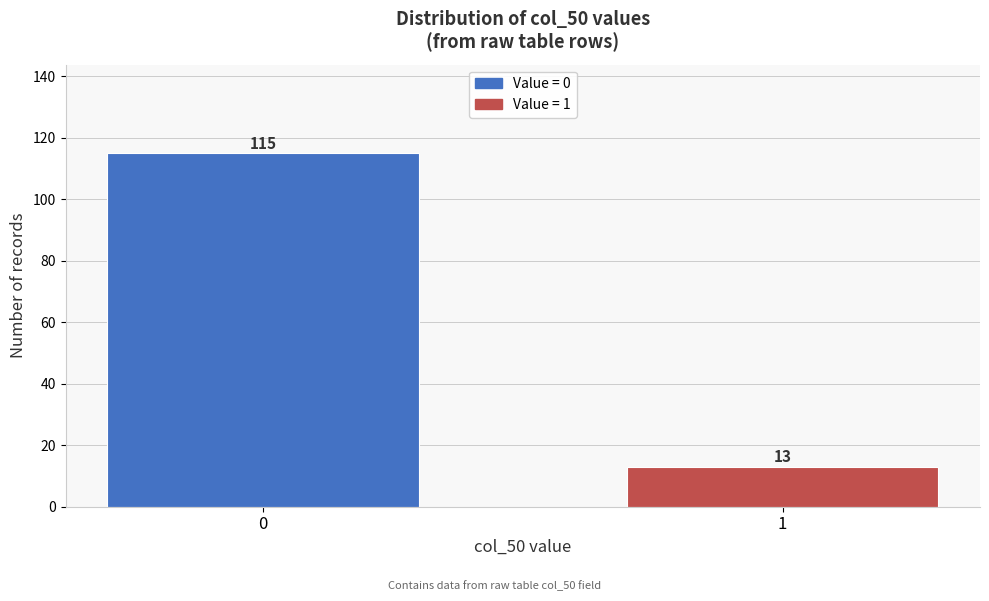

Reading left to right, transcribe all the data shown in this chart.

115	13